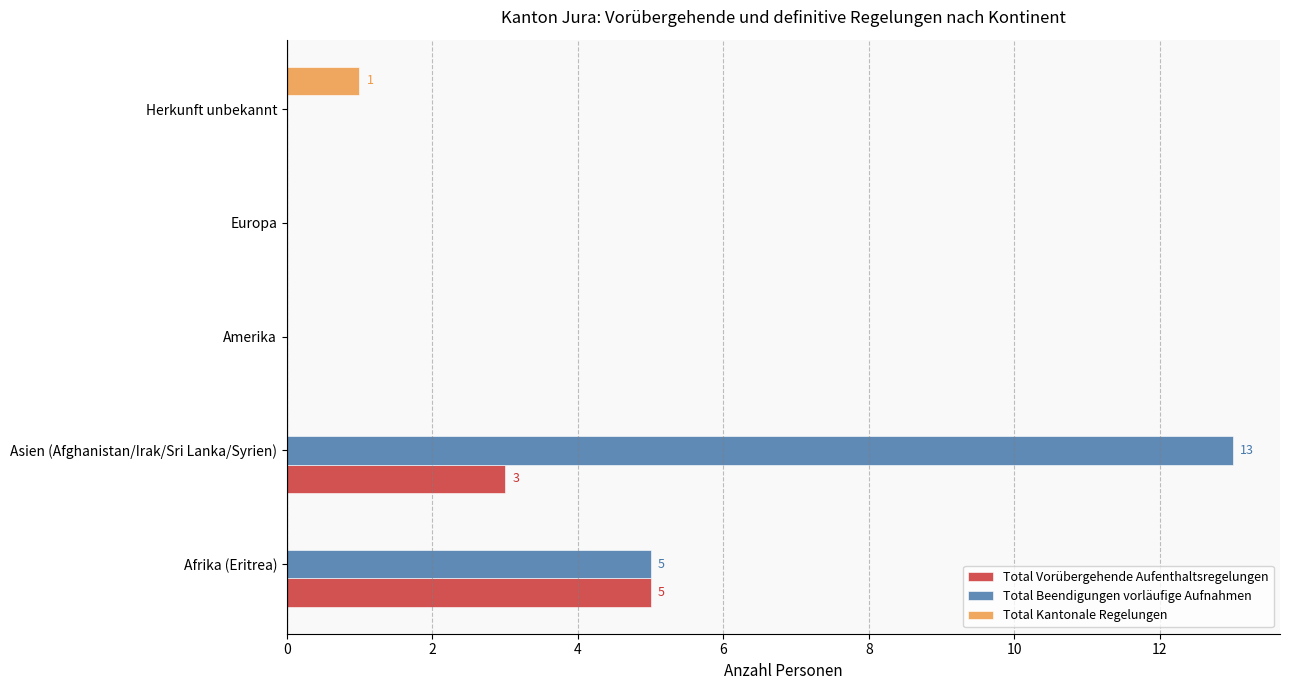

Is it true that Total Beendigungen vorläufige Aufnahmen equals 3 at Afrika (Eritrea)?

False